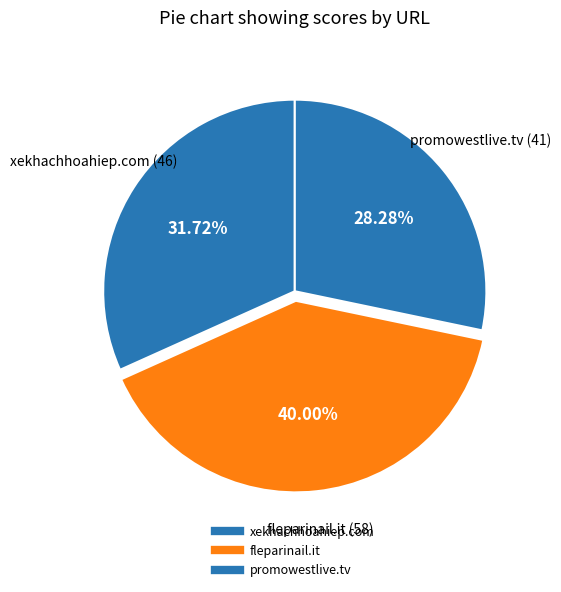

Which slice is the smallest?

promowestlive.tv